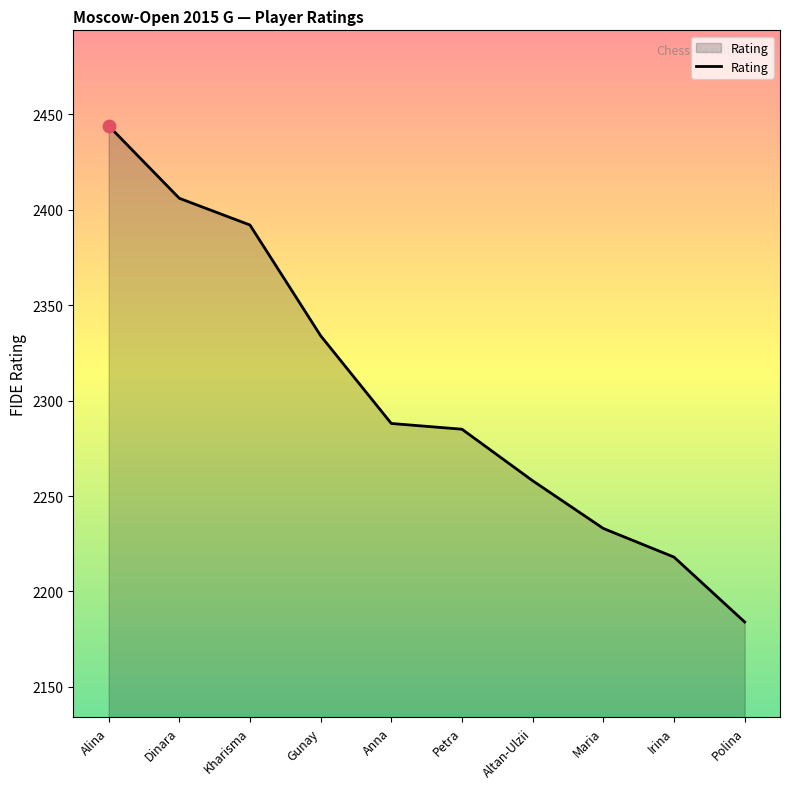

Which has a higher value, Dinara or Irina?

Dinara